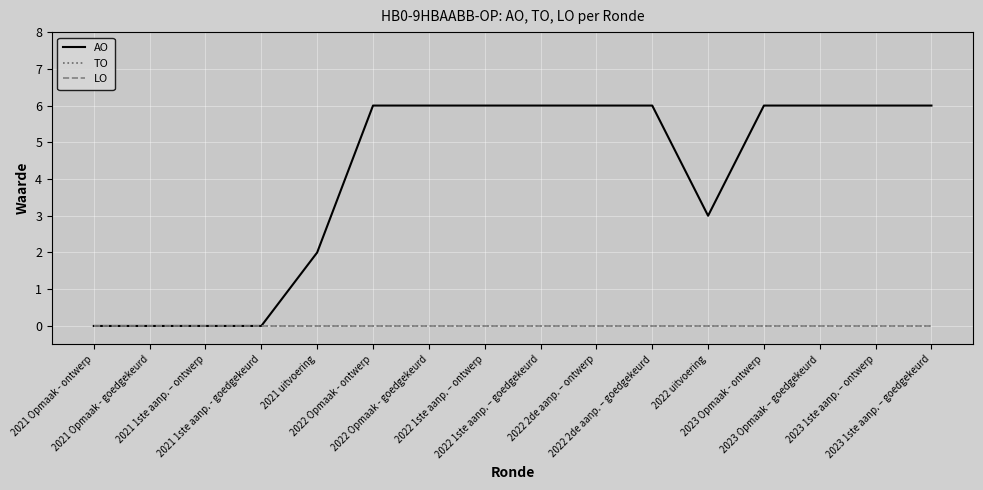

Does the chart display data point markers on the line(s)?

No